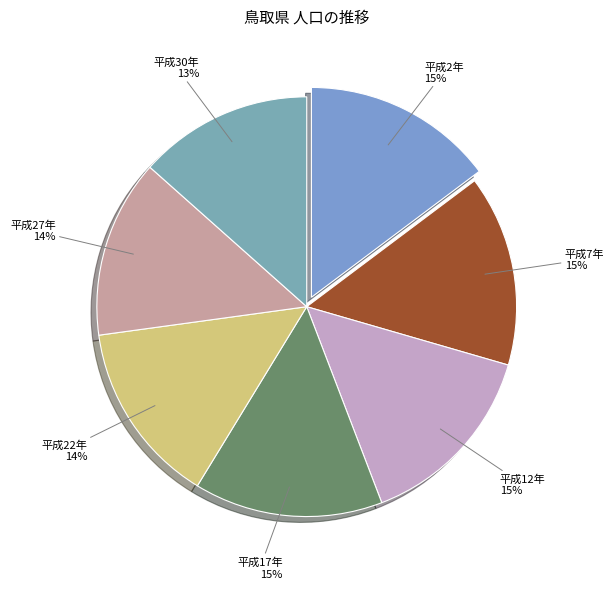

True or false: 平成2年 accounts for 15% of the total.

True